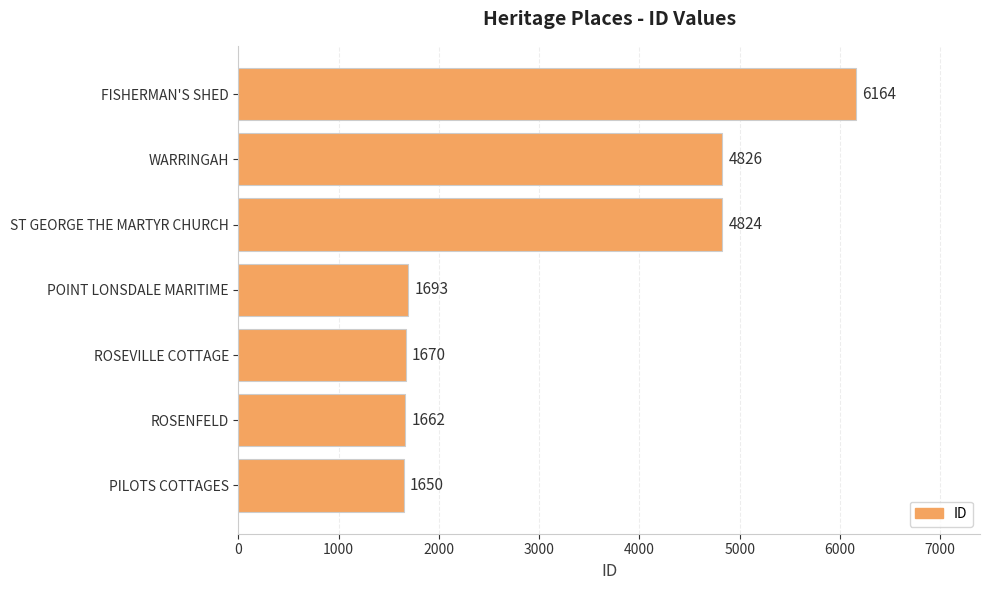

Is it true that the value at POINT LONSDALE MARITIME is 2283?

False